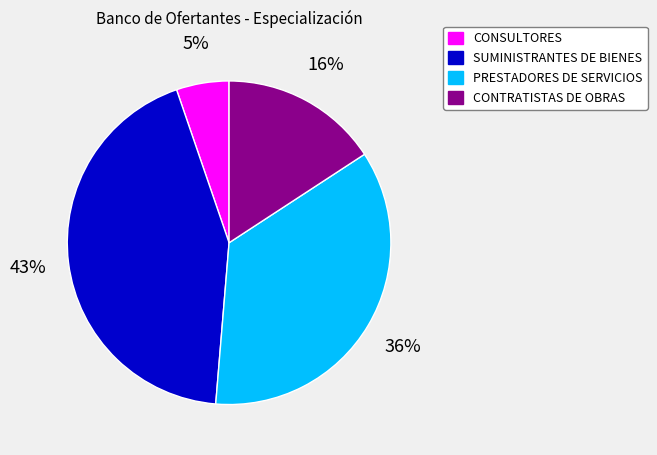

To the nearest percent, what is the difference between the largest and smallest slice percentages?

38%